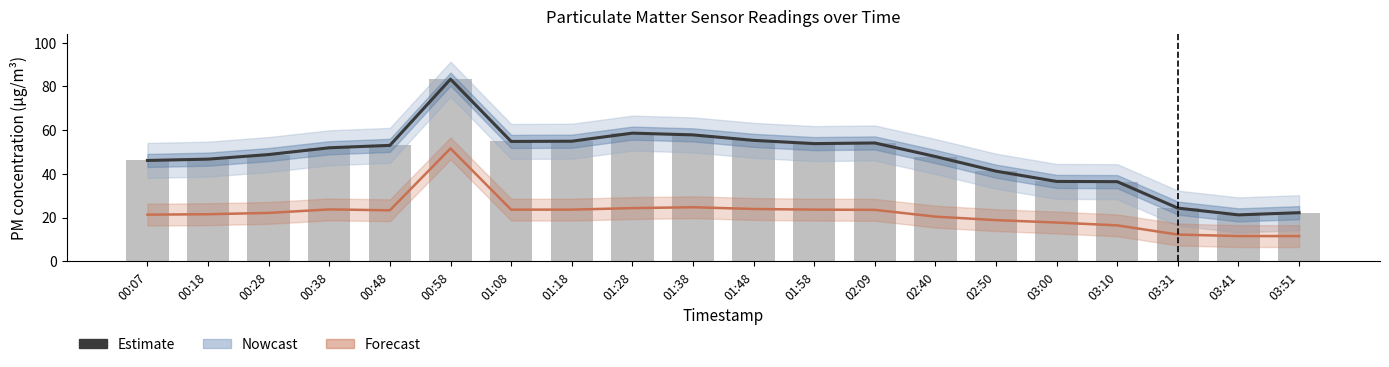

Which category has the highest value across all series?

00:58